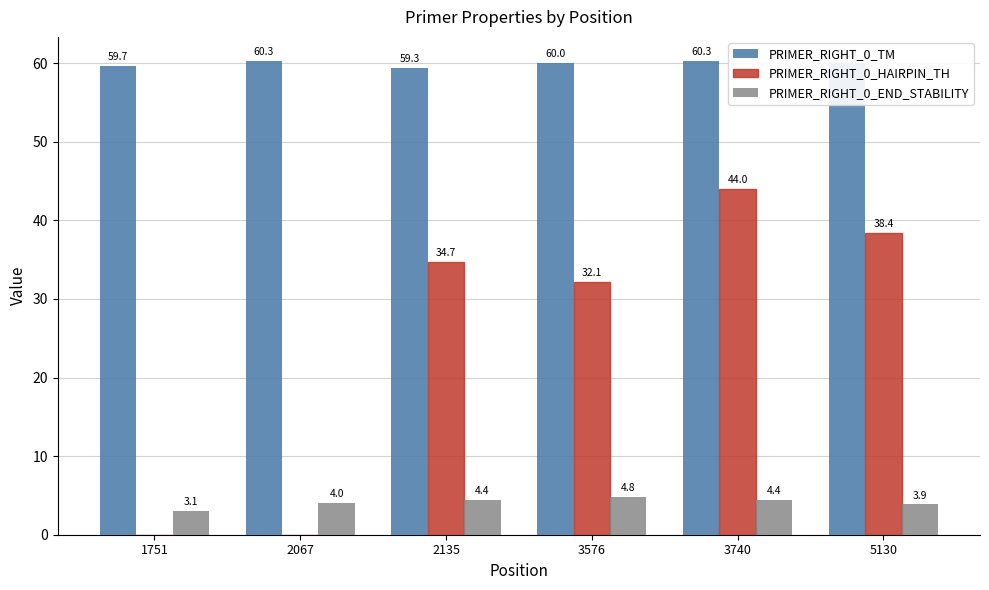

At which category does the chart reach its peak across all series?

2067